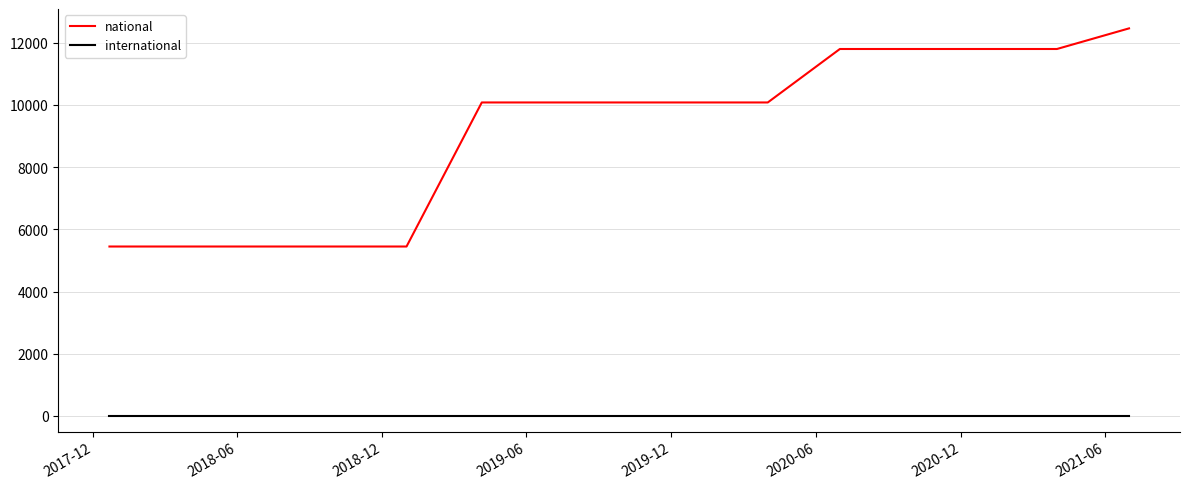

True or false: international and national intersect in this chart.

False